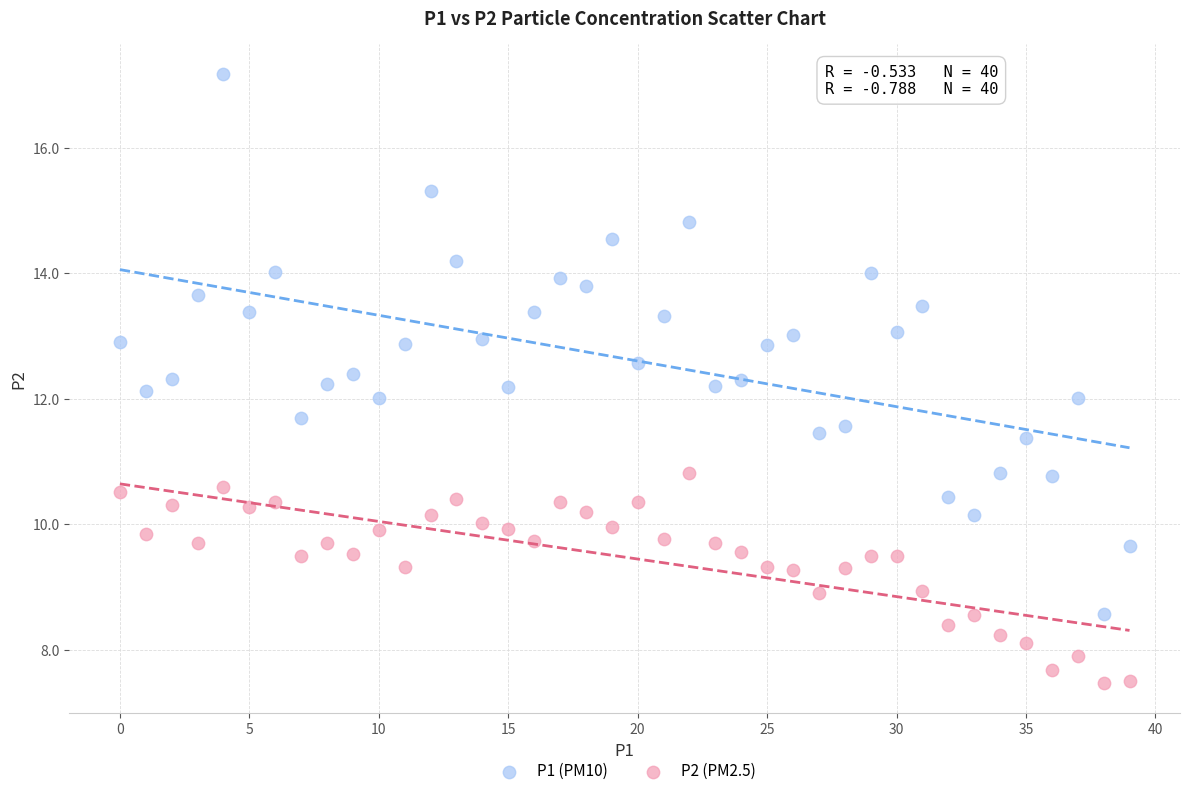

Which series contains the lowest Y value?

P2 (PM2.5)